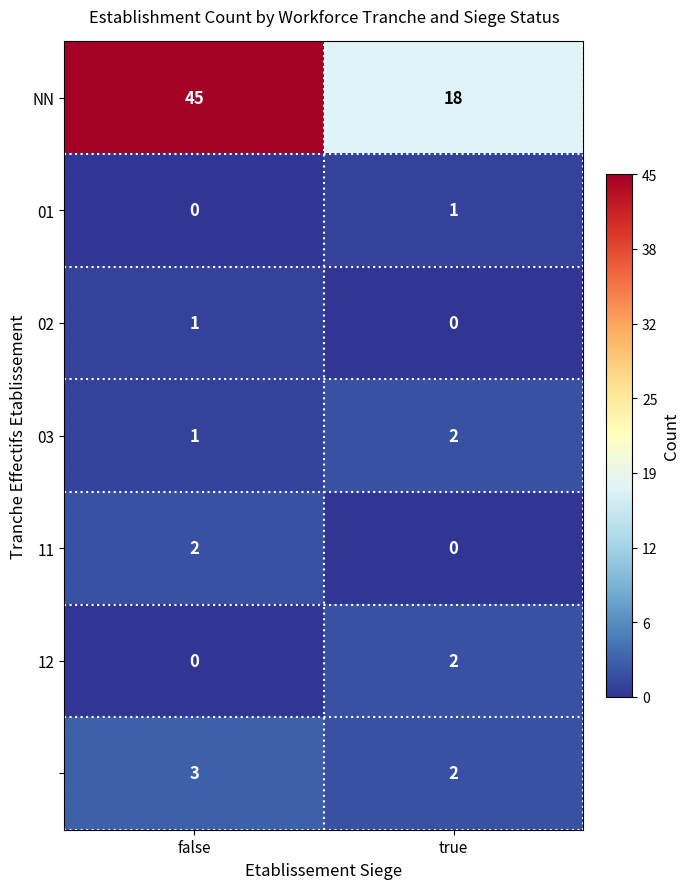

What is the greatest value displayed?

45